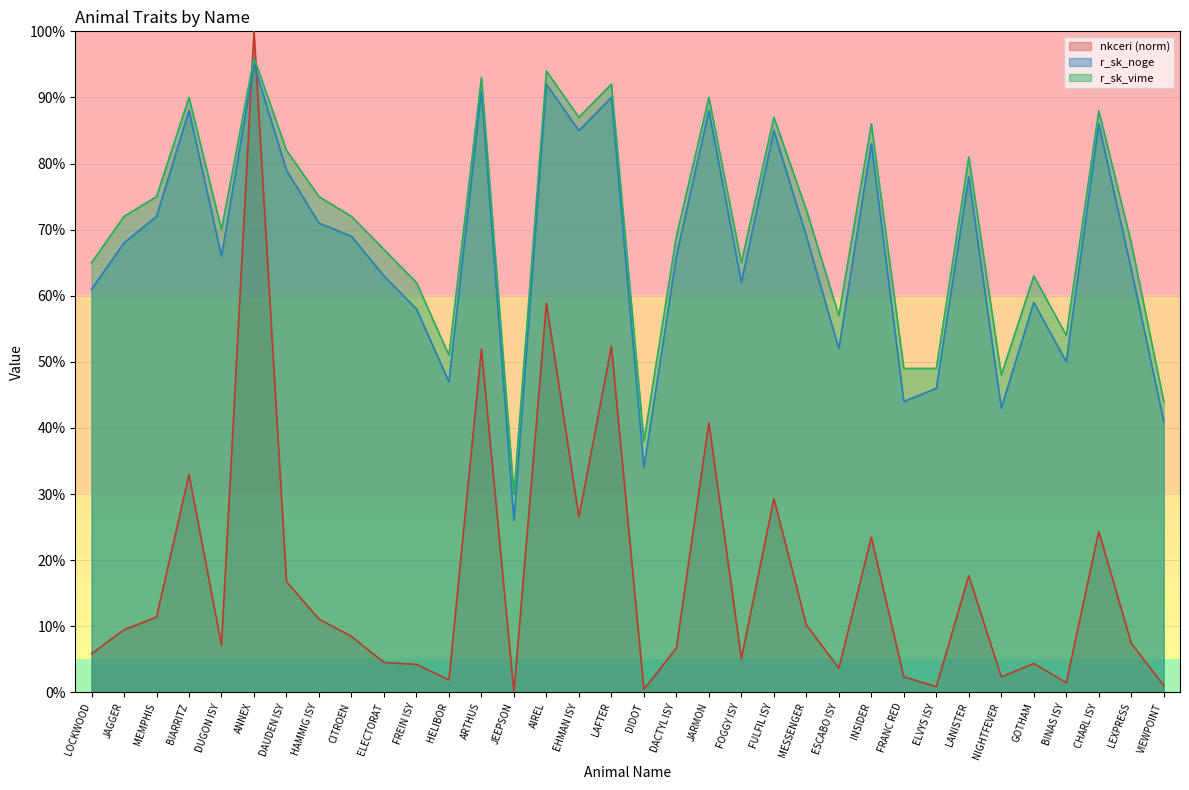

Reading left to right, list all the values displayed in this chart.

nkceri: LOCKWOOD=0.1	JAGGER=0.1	MEMPHIS=0.1	BIARRITZ=0.3	DUGON ISY=0.1	ANNEX=1.0	DAUDEN ISY=0.2	HAMMIG ISY=0.1	CITROEN=0.1	ELECTORAT=0.0	FREIN ISY=0.0	HELIBOR=0.0	ARTHUS=0.5	JEEPSON=0.0	AIREL=0.6	EHMAN ISY=0.3	LAFTER=0.5	DIDOT=0.0	DACTYL ISY=0.1	JARMON=0.4	FOGGY ISY=0.1	FULFIL ISY=0.3	MESSENGER=0.1	ESCABO ISY=0.0	INSIDER=0.2	FRANC RED=0.0	ELVYS ISY=0.0	LANISTER=0.2	NIGHTFEVER=0.0	GOTHAM=0.0	BINAS ISY=0.0	CHARL ISY=0.2	LEXPRESS=0.1	VIEWPOINT=0.0
r_sk_noge: LOCKWOOD=0.6	JAGGER=0.7	MEMPHIS=0.7	BIARRITZ=0.9	DUGON ISY=0.7	ANNEX=0.9	DAUDEN ISY=0.8	HAMMIG ISY=0.7	CITROEN=0.7	ELECTORAT=0.6	FREIN ISY=0.6	HELIBOR=0.5	ARTHUS=0.9	JEEPSON=0.3	AIREL=0.9	EHMAN ISY=0.8	LAFTER=0.9	DIDOT=0.3	DACTYL ISY=0.7	JARMON=0.9	FOGGY ISY=0.6	FULFIL ISY=0.8	MESSENGER=0.7	ESCABO ISY=0.5	INSIDER=0.8	FRANC RED=0.4	ELVYS ISY=0.5	LANISTER=0.8	NIGHTFEVER=0.4	GOTHAM=0.6	BINAS ISY=0.5	CHARL ISY=0.9	LEXPRESS=0.6	VIEWPOINT=0.4
r_sk_vime: LOCKWOOD=0.7	JAGGER=0.7	MEMPHIS=0.8	BIARRITZ=0.9	DUGON ISY=0.7	ANNEX=1.0	DAUDEN ISY=0.8	HAMMIG ISY=0.8	CITROEN=0.7	ELECTORAT=0.7	FREIN ISY=0.6	HELIBOR=0.5	ARTHUS=0.9	JEEPSON=0.3	AIREL=0.9	EHMAN ISY=0.9	LAFTER=0.9	DIDOT=0.4	DACTYL ISY=0.7	JARMON=0.9	FOGGY ISY=0.7	FULFIL ISY=0.9	MESSENGER=0.7	ESCABO ISY=0.6	INSIDER=0.9	FRANC RED=0.5	ELVYS ISY=0.5	LANISTER=0.8	NIGHTFEVER=0.5	GOTHAM=0.6	BINAS ISY=0.5	CHARL ISY=0.9	LEXPRESS=0.7	VIEWPOINT=0.4